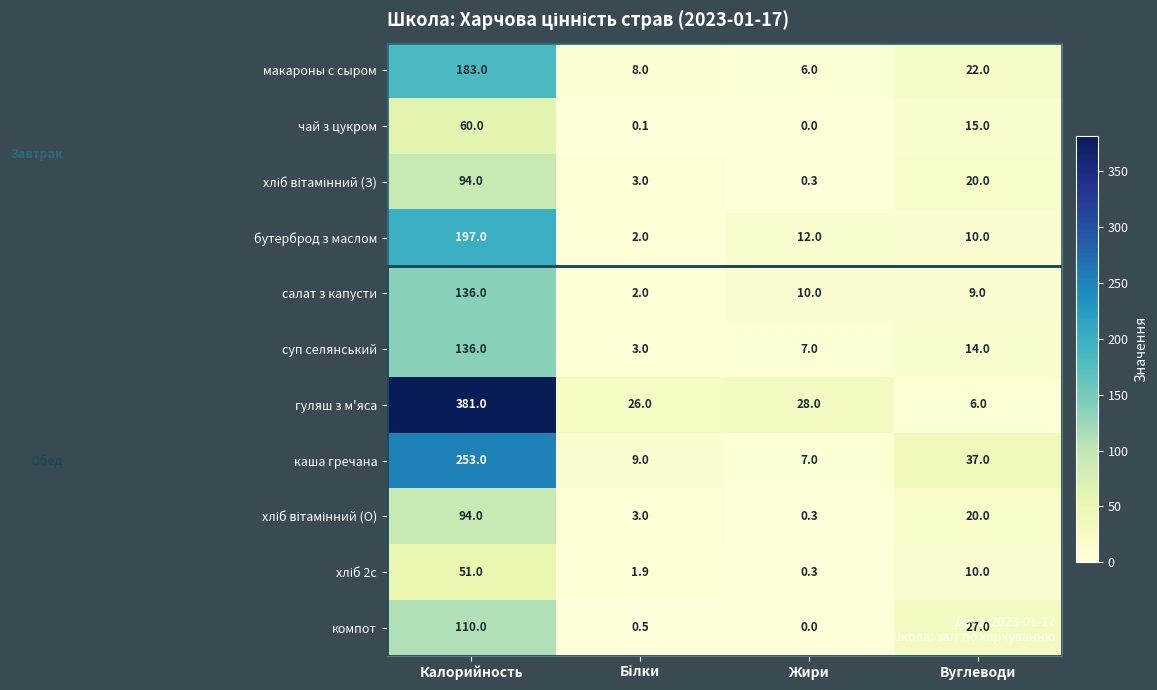

What is the difference between the maximum and minimum values in the макароны с сыром series?

177.0